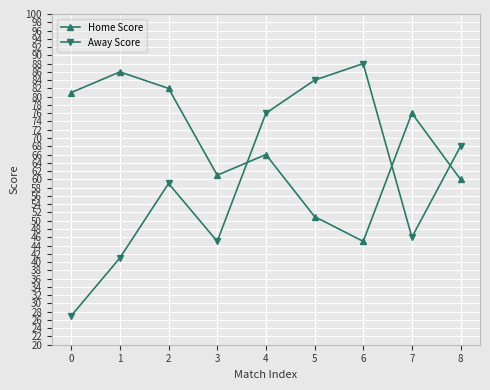

At which category does Home Score reach its first local peak?

1